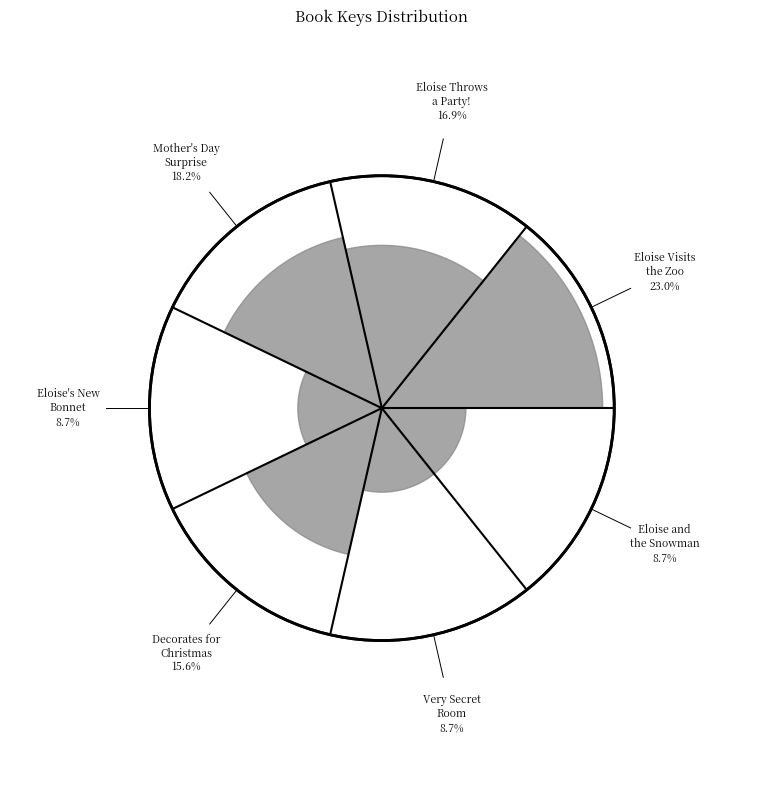

Is it true that Eloise and the Snowman is 3% of the pie?

False